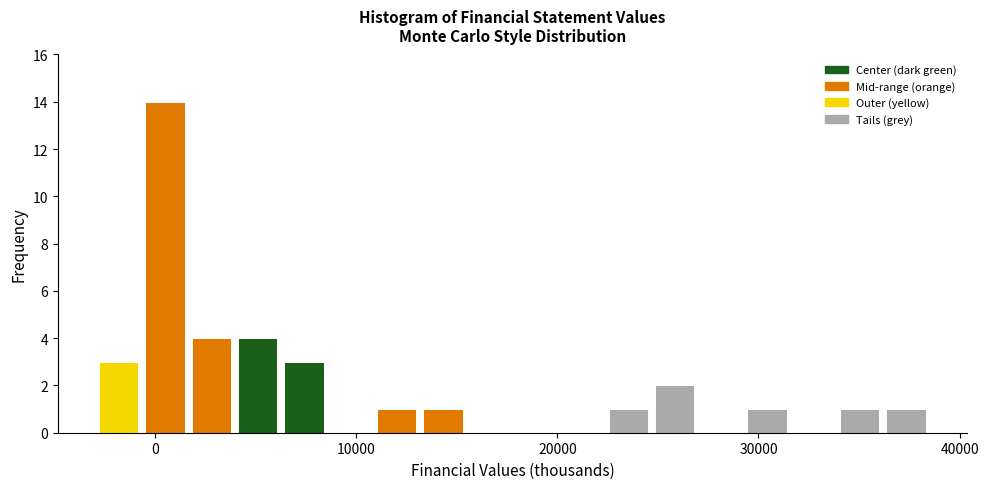

Read against the x-axis, roughly where is the centre of the tallest bar?

0